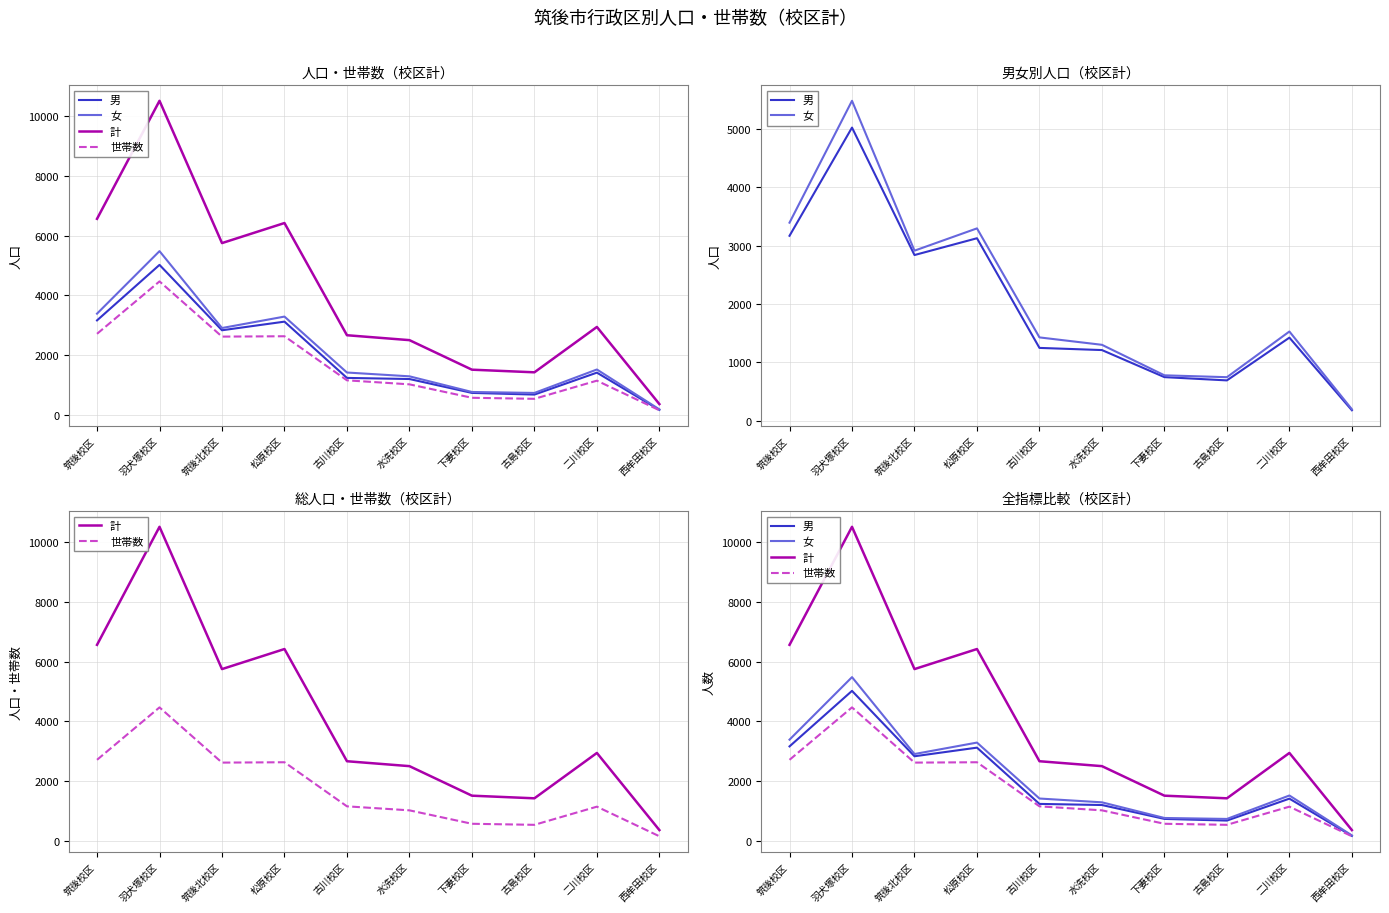

What is the label of the 2nd point from the right?

二川校区